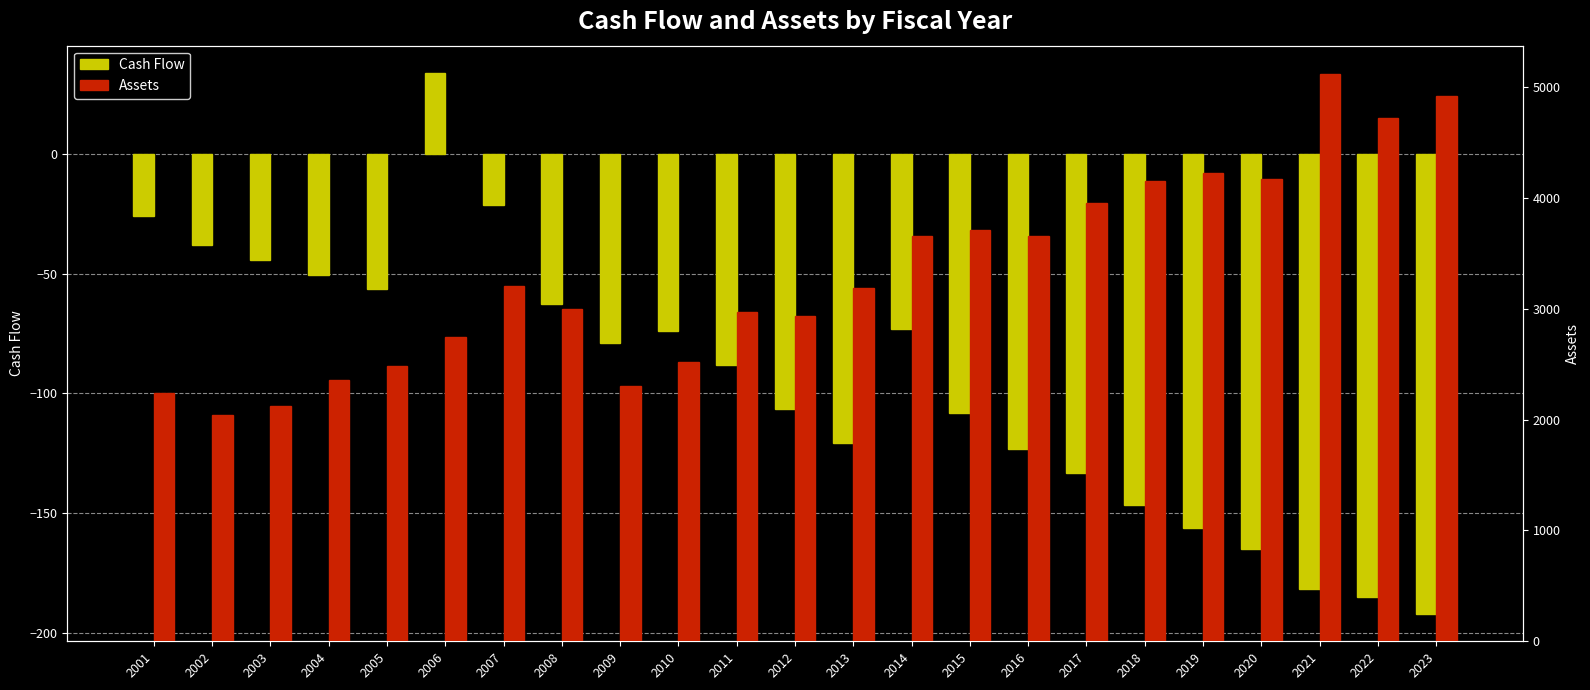

At which category is the sum across all series the highest?

2021